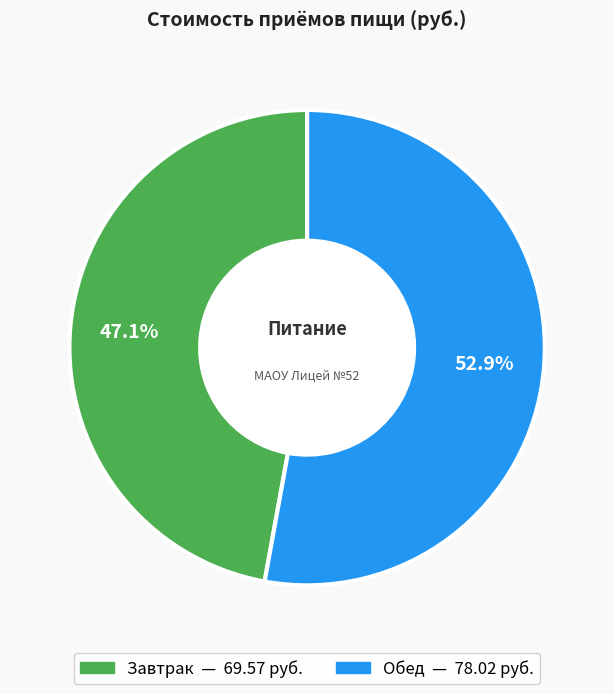

What percentage do Завтрак and Обед together represent?

100.0%